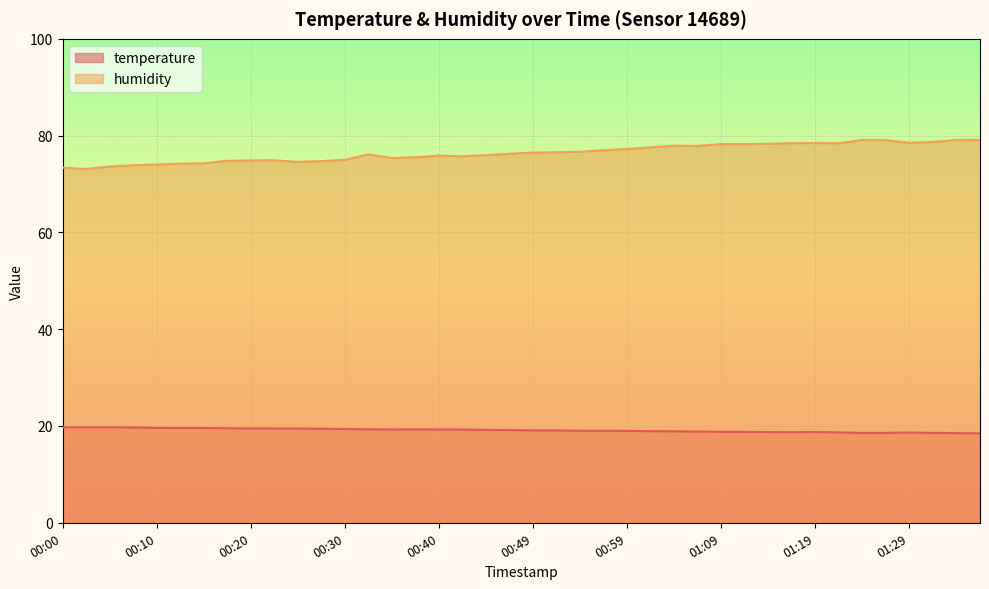

What are all the series names shown in the legend?

temperature, humidity